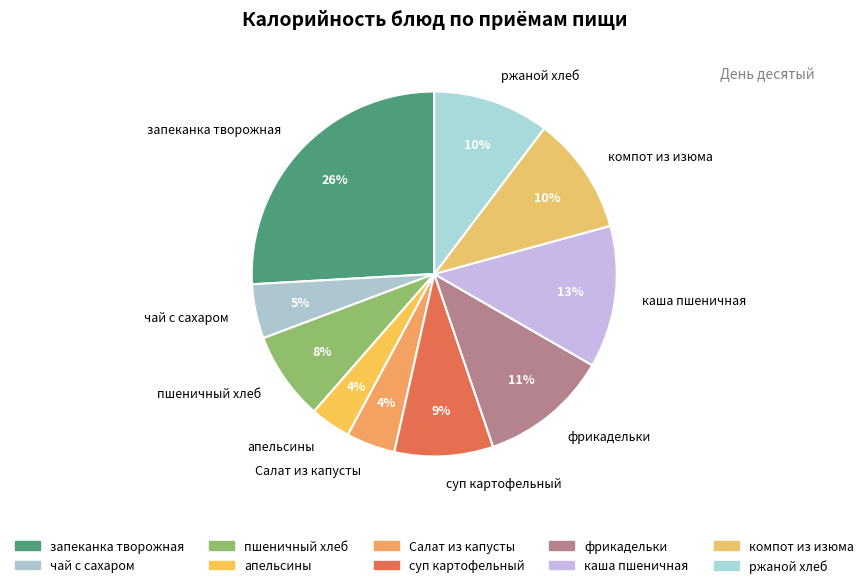

To the nearest percent, what is the difference between the largest and smallest slice percentages?

22%